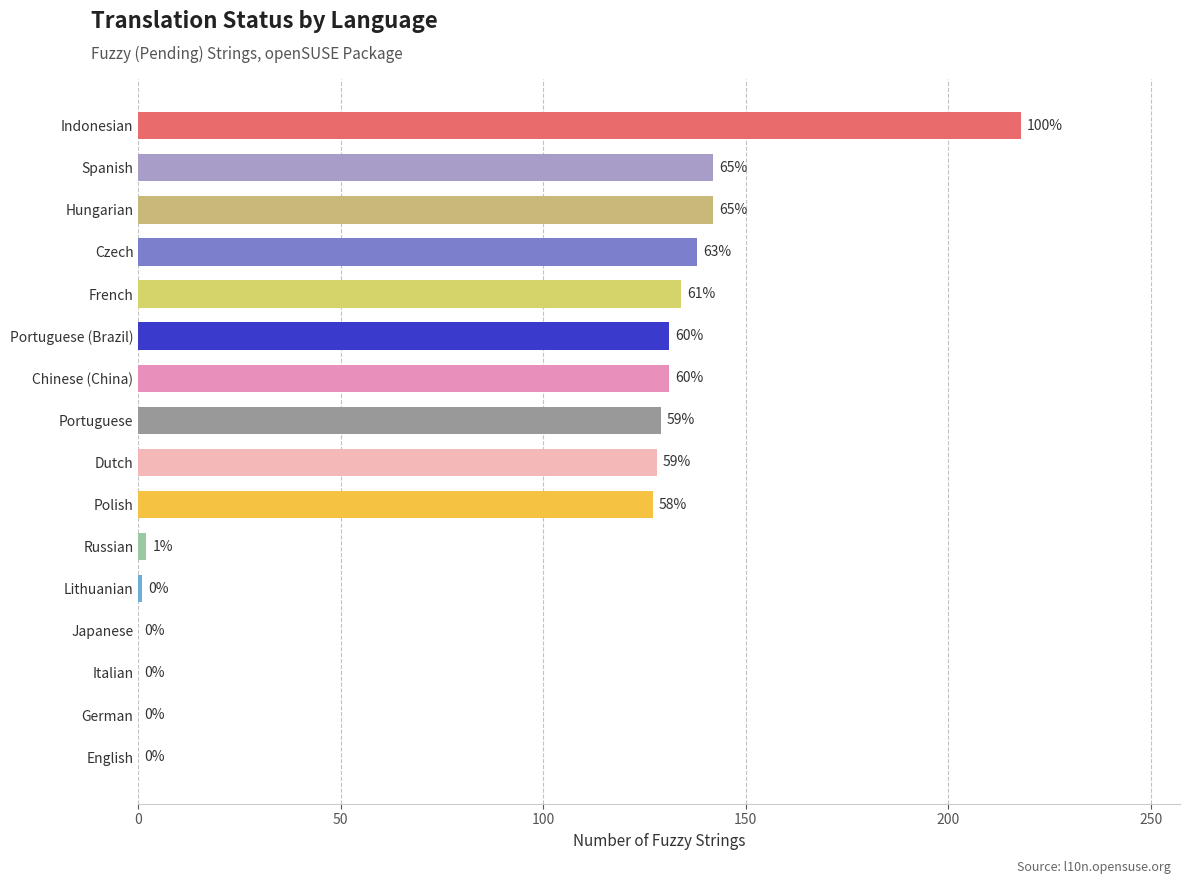

Are the bars grouped side by side (vs. stacked)?

No